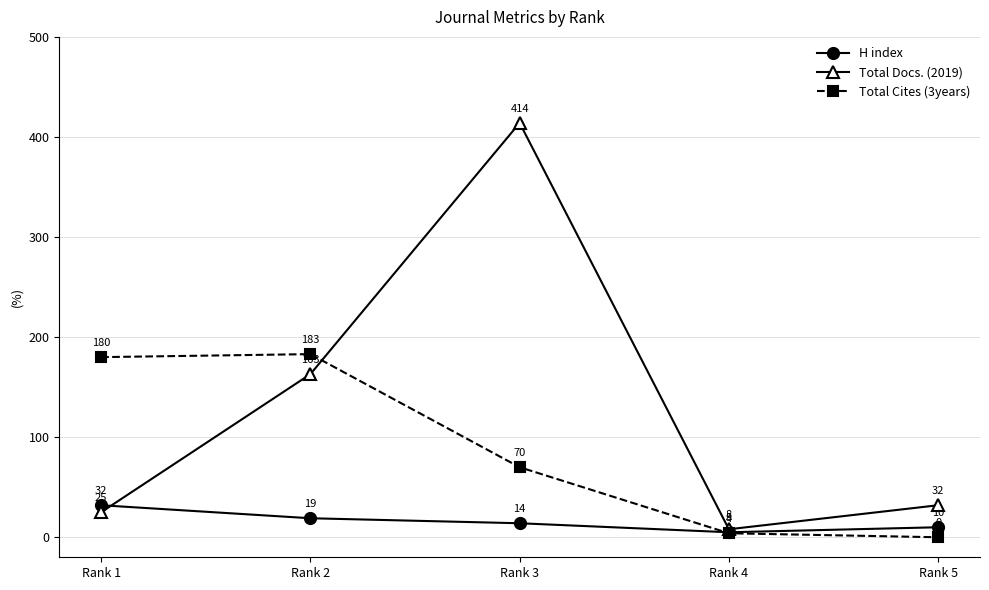

True or false: Total Docs. (2019) and H index cross at least once.

True